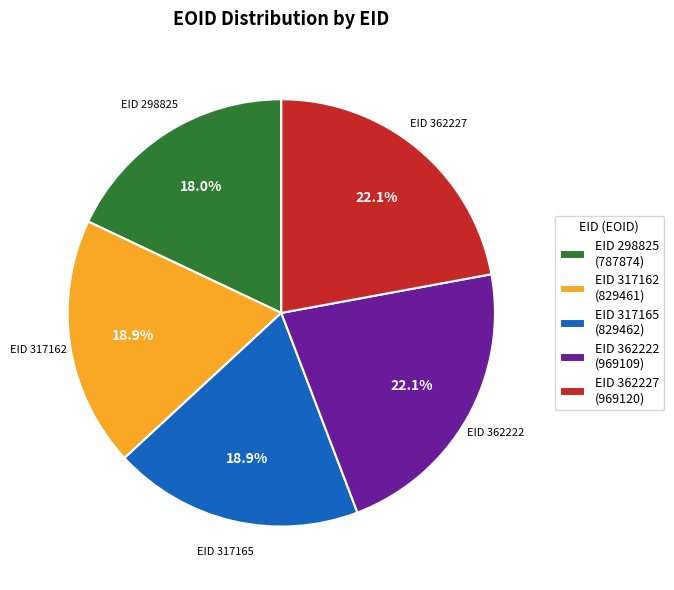

Does any single category account for the majority?

No